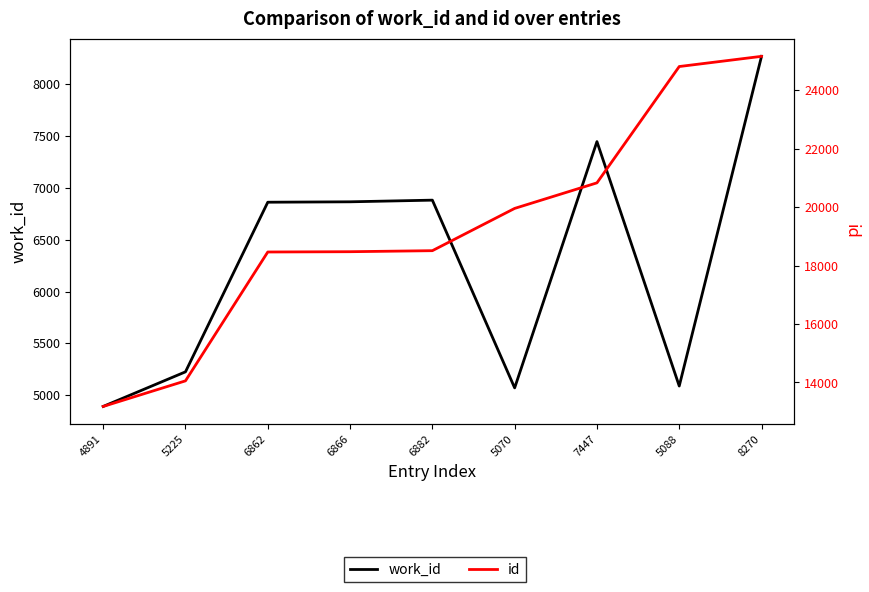

Between 7447 and 6862, which is larger?

7447